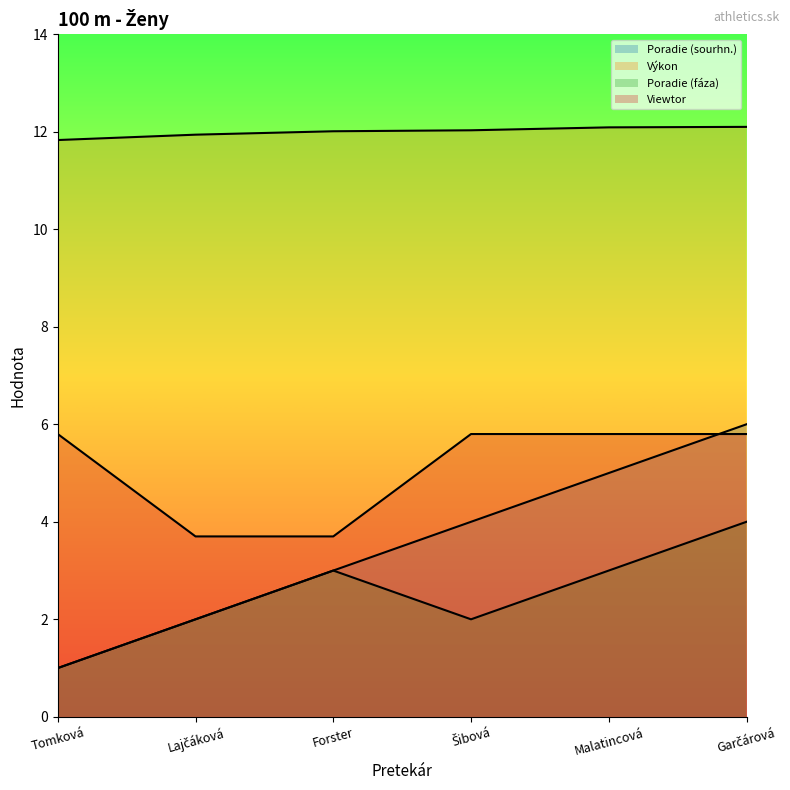

What is the sum of the Výkon values at Šibová and Garčárová?

24.1